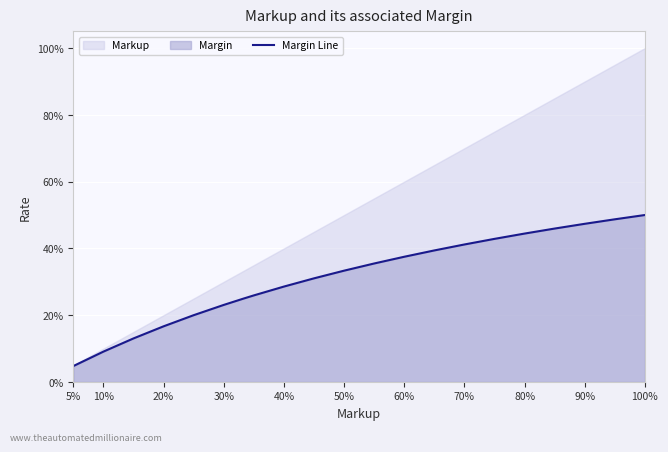

True or false: there are more than 0 points higher than both neighbors.

False